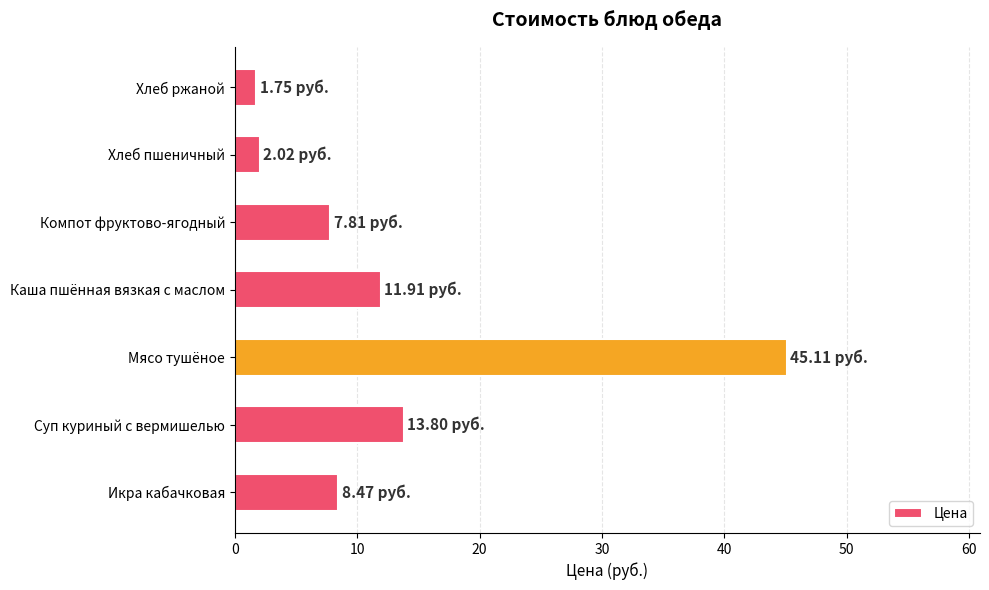

What is the sum of all values?

90.9